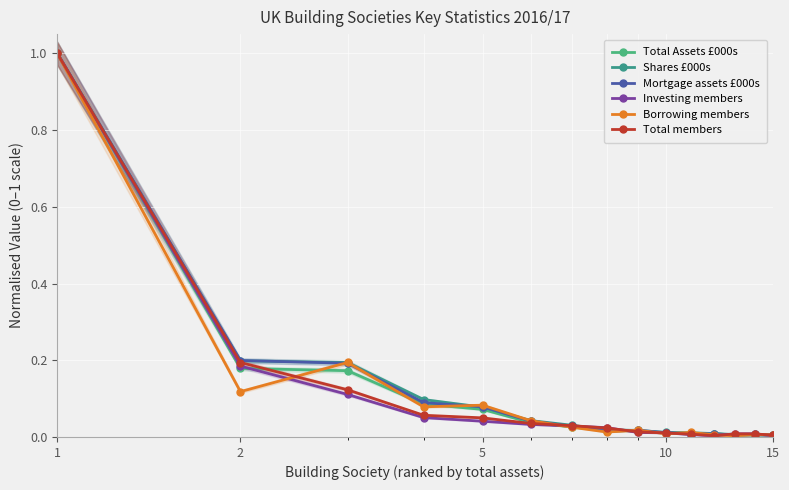

Reading left to right, list all the values displayed in this chart.

Total Assets £000s: 1.0	0.2	0.2	0.1	0.1	0.0	0.0	0.0	0.0	0.0	0.0	0.0	0.0	0.0	0.0
Shares £000s: 1.0	0.2	0.2	0.1	0.1	0.0	0.0	0.0	0.0	0.0	0.0	0.0	0.0	0.0	0.0
Mortgage assets £000s: 1.0	0.2	0.2	0.1	0.1	0.0	0.0	0.0	0.0	0.0	0.0	0.0	0.0	0.0	0.0
Investing members: 1.0	0.2	0.1	0.1	0.0	0.0	0.0	0.0	0.0	0.0	0.0	0.0	0.0	0.0	0.0
Borrowing members: 1.0	0.1	0.2	0.1	0.1	0.0	0.0	0.0	0.0	0.0	0.0	0.0	0.0	0.0	0.0
Total members: 1.0	0.2	0.1	0.1	0.0	0.0	0.0	0.0	0.0	0.0	0.0	0.0	0.0	0.0	0.0